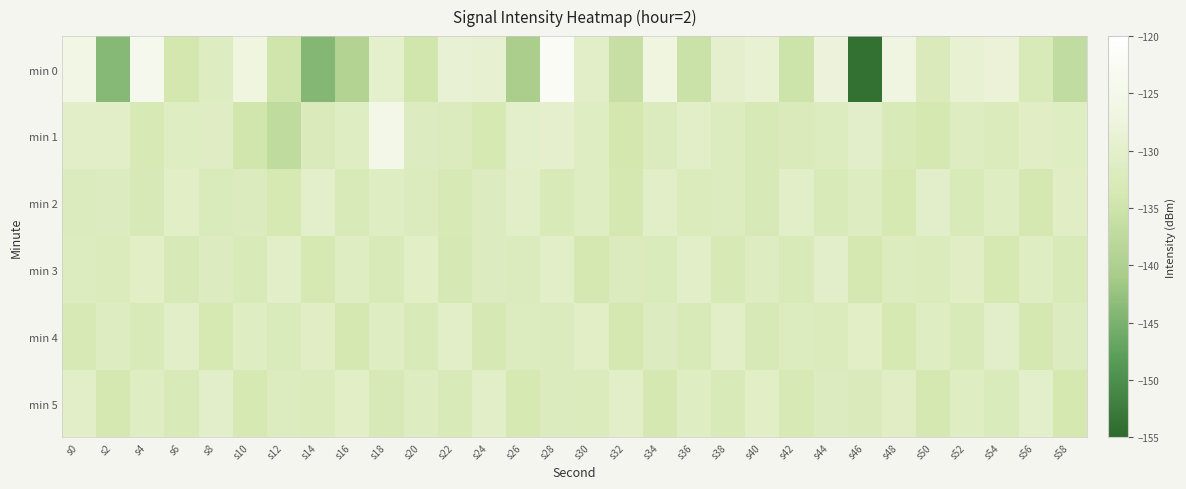

Reading right to left, transcribe all the data shown in this chart.

min 0: s58=-136.9	s56=-132.8	s54=-128.2	s52=-129.0	s50=-132.5	s48=-126.7	s46=-153.9	s44=-127.8	s42=-135.2	s40=-128.9	s38=-129.7	s36=-135.5	s34=-127.1	s32=-136.1	s30=-130.6	s28=-122.6	s26=-140.4	s24=-129.1	s22=-128.7	s20=-134.4	s18=-129.9	s16=-139.2	s14=-144.1	s12=-134.8	s10=-127.1	s8=-131.4	s6=-134.0	s4=-124.4	s2=-143.9	s0=-125.9
min 1: s58=-131.1	s56=-130.9	s54=-132.2	s52=-131.4	s50=-133.6	s48=-132.8	s46=-130.3	s44=-131.7	s42=-132.5	s40=-133.0	s38=-131.8	s36=-130.5	s34=-132.1	s32=-134.2	s30=-131.3	s28=-129.8	s26=-130.0	s24=-133.5	s22=-132.0	s20=-131.5	s18=-125.5	s16=-131.1	s14=-132.6	s12=-137.2	s10=-134.4	s8=-131.0	s6=-131.3	s4=-133.2	s2=-130.6	s0=-130.6
min 2: s58=-130.9	s56=-133.7	s54=-131.2	s52=-132.8	s50=-130.3	s48=-133.4	s46=-131.4	s44=-132.6	s42=-130.6	s40=-133.1	s38=-131.7	s36=-132.3	s34=-130.4	s32=-133.8	s30=-131.1	s28=-132.9	s26=-130.5	s24=-131.6	s22=-133.2	s20=-132.0	s18=-131.3	s16=-132.7	s14=-130.2	s12=-133.5	s10=-131.9	s8=-132.4	s6=-130.8	s4=-133.0	s2=-131.5	s0=-132.1
min 3: s58=-132.7	s56=-131.1	s54=-133.5	s52=-130.9	s50=-132.2	s48=-131.7	s46=-133.6	s44=-130.3	s42=-132.8	s40=-131.4	s38=-133.2	s36=-130.6	s34=-132.4	s32=-131.9	s30=-133.7	s28=-130.5	s26=-132.1	s24=-131.6	s22=-133.3	s20=-130.8	s18=-132.9	s16=-131.2	s14=-133.4	s12=-130.4	s10=-132.6	s8=-131.5	s6=-133.1	s4=-130.7	s2=-132.3	s0=-131.8
min 4: s58=-131.6	s56=-133.8	s54=-130.3	s52=-132.7	s50=-131.2	s48=-133.4	s46=-130.7	s44=-132.3	s42=-131.8	s40=-133.1	s38=-130.4	s36=-132.9	s34=-131.5	s32=-133.6	s30=-130.8	s28=-132.1	s26=-131.7	s24=-133.3	s22=-130.5	s20=-132.6	s18=-131.3	s16=-133.7	s14=-130.9	s12=-132.4	s10=-131.1	s8=-133.5	s6=-130.6	s4=-132.8	s2=-131.4	s0=-133.2
min 5: s58=-133.9	s56=-130.2	s54=-132.4	s52=-131.3	s50=-133.6	s48=-130.9	s46=-132.5	s44=-131.5	s42=-133.2	s40=-130.7	s38=-132.8	s36=-131.1	s34=-133.7	s32=-130.4	s30=-132.3	s28=-131.9	s26=-133.4	s24=-130.6	s22=-132.9	s20=-131.4	s18=-133.1	s16=-130.8	s14=-132.2	s12=-131.7	s10=-133.5	s8=-130.3	s6=-132.6	s4=-131.2	s2=-133.8	s0=-130.5